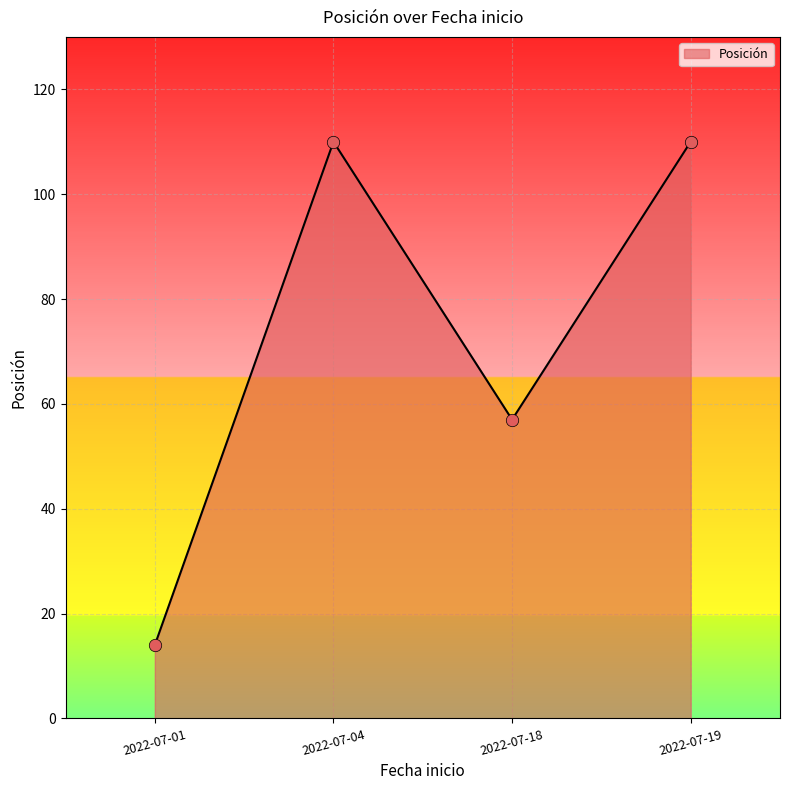

What is the ratio of the value at 2022-07-04 to the value at 2022-07-18?

1.9